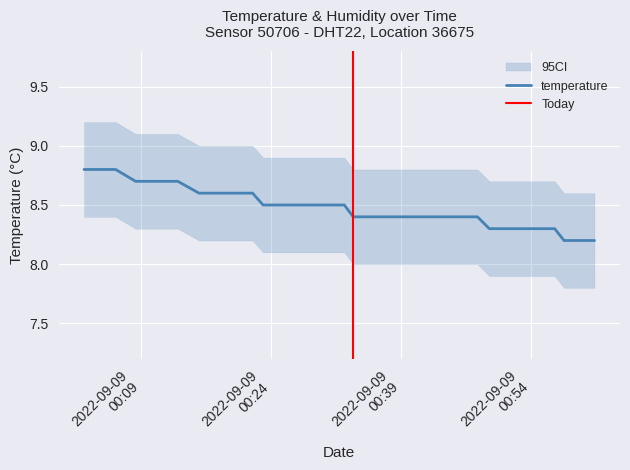

Rank the categories by value from highest to lowest.

2022-09-09T00:02:24, 2022-09-09T00:03:35, 2022-09-09T00:04:39, 2022-09-09T00:06:03, 2022-09-09T00:08:21, 2022-09-09T00:09:27, 2022-09-09T00:10:36, 2022-09-09T00:11:43, 2022-09-09T00:13:14, 2022-09-09T00:15:41, 2022-09-09T00:16:49, 2022-09-09T00:18:15, 2022-09-09T00:19:27, 2022-09-09T00:21:52, 2022-09-09T00:23:05, 2022-09-09T00:24:39, 2022-09-09T00:25:43, 2022-09-09T00:26:51, 2022-09-09T00:27:54, 2022-09-09T00:30:17, 2022-09-09T00:31:20, 2022-09-09T00:32:28, 2022-09-09T00:33:30, 2022-09-09T00:34:32, 2022-09-09T00:35:34, 2022-09-09T00:36:37, 2022-09-09T00:37:38, 2022-09-09T00:38:44, 2022-09-09T00:39:47, 2022-09-09T00:40:55, 2022-09-09T00:42:16, 2022-09-09T00:43:35, 2022-09-09T00:44:37, 2022-09-09T00:46:34, 2022-09-09T00:47:51, 2022-09-09T00:49:13, 2022-09-09T00:56:46, 2022-09-09T00:57:51, 2022-09-09T00:59:07, 2022-09-09T01:01:22